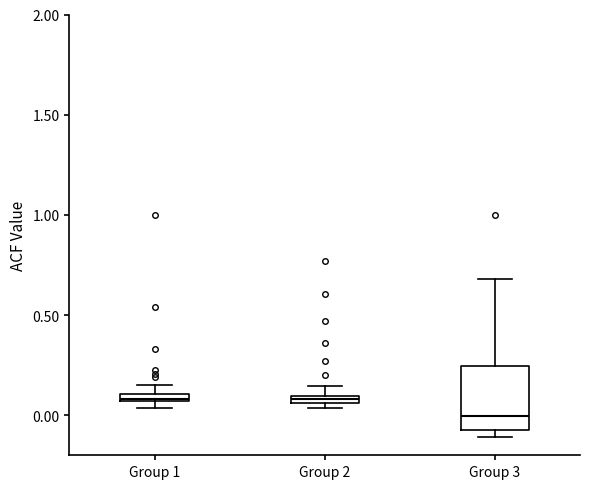

Comparing the boxes themselves (not the whiskers), which one is the tallest?

Group 3